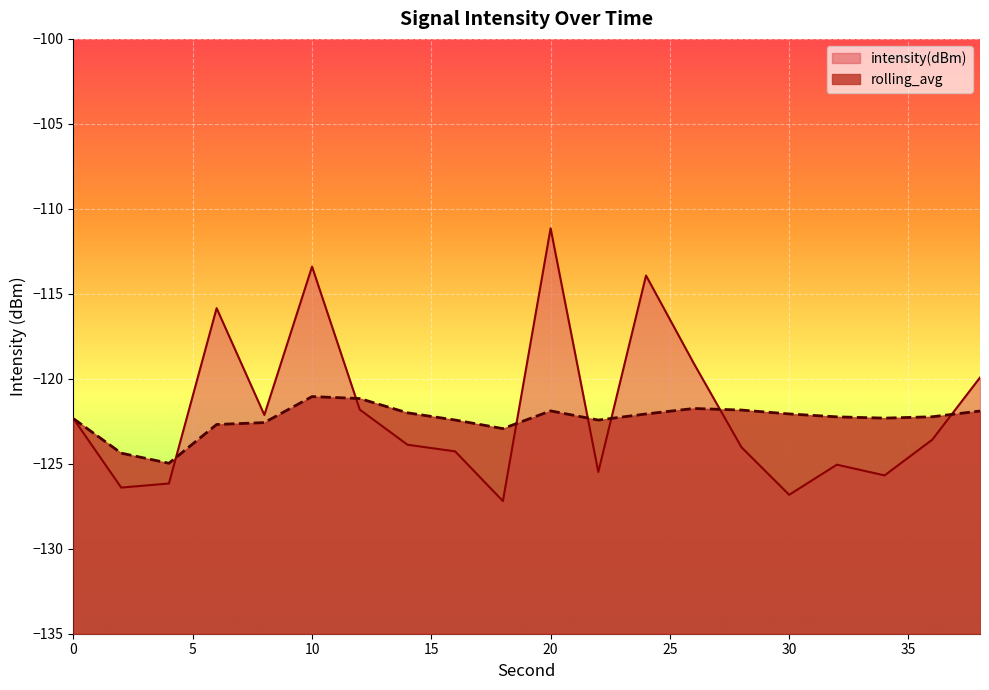

The value of rolling_avg at 8 is -122.6. True or false?

True